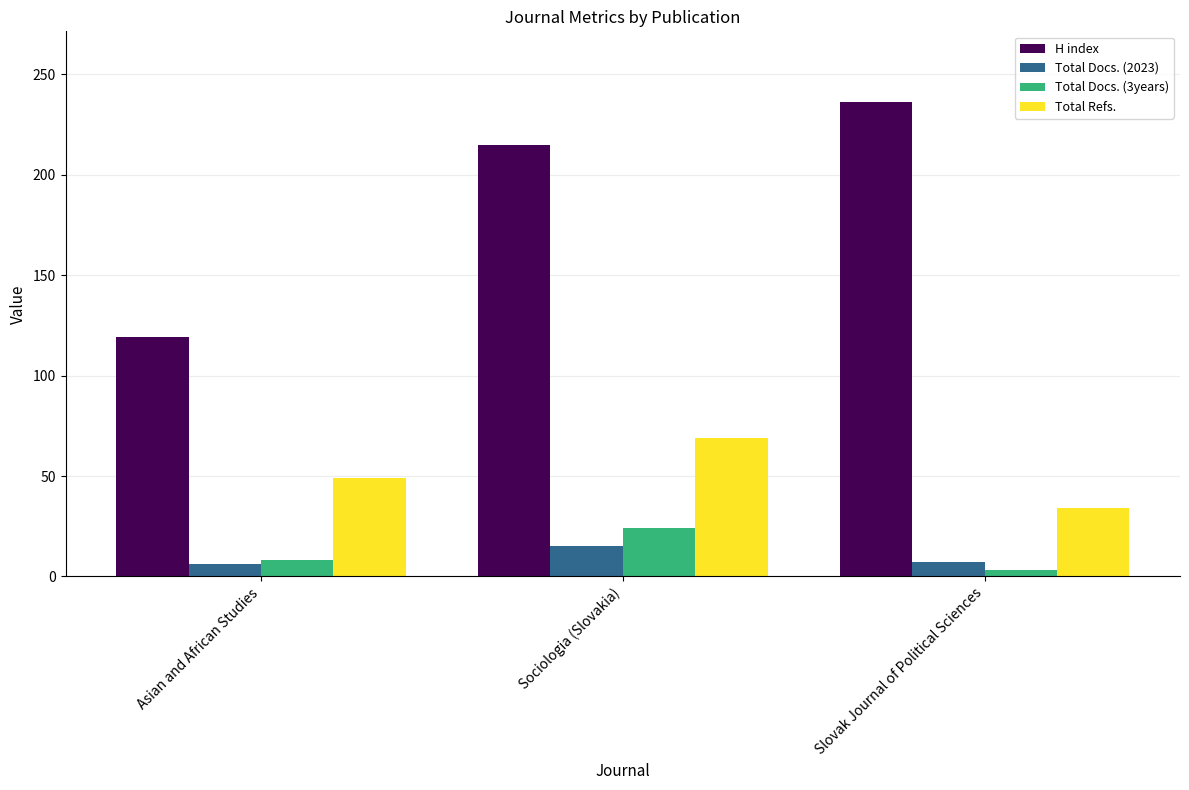

At Slovak Journal of Political Sciences, list the series in order from smallest to largest.

Total Docs. (3years), Total Docs. (2023), Total Refs., H index